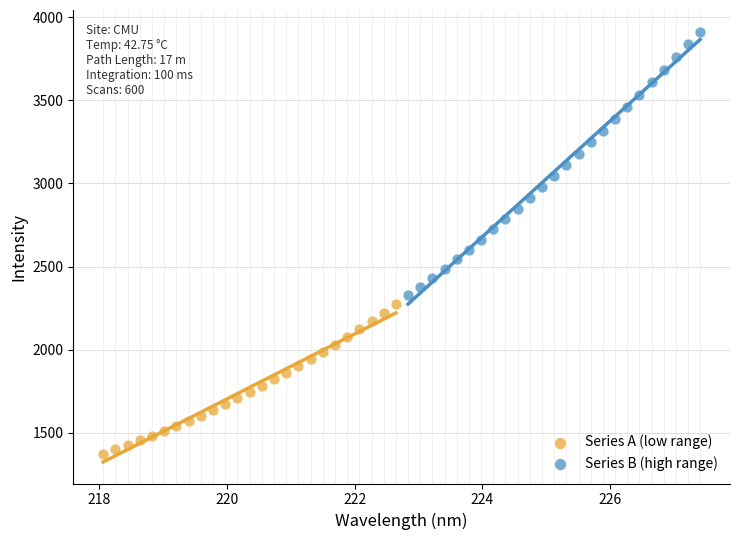

Which series reaches the maximum Y coordinate?

Series B (high range)